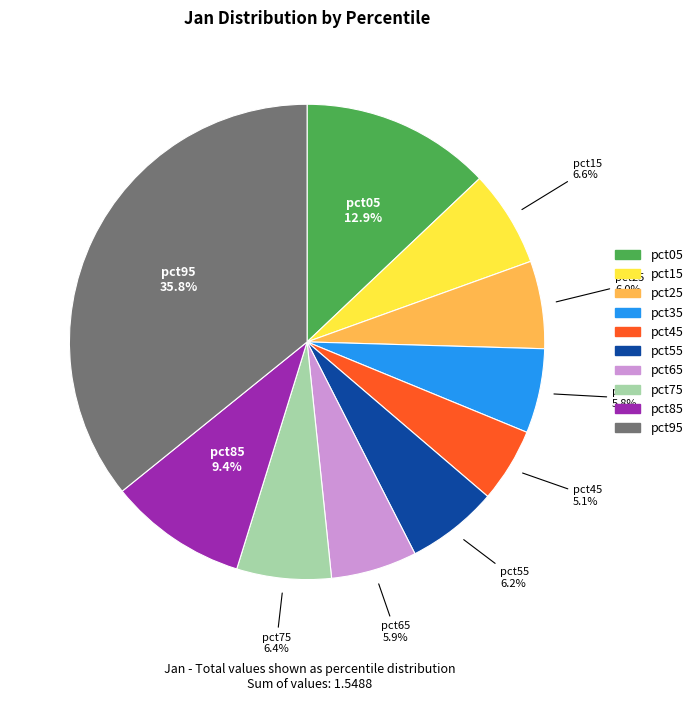

True or false: pct95 accounts for 36% of the total.

True